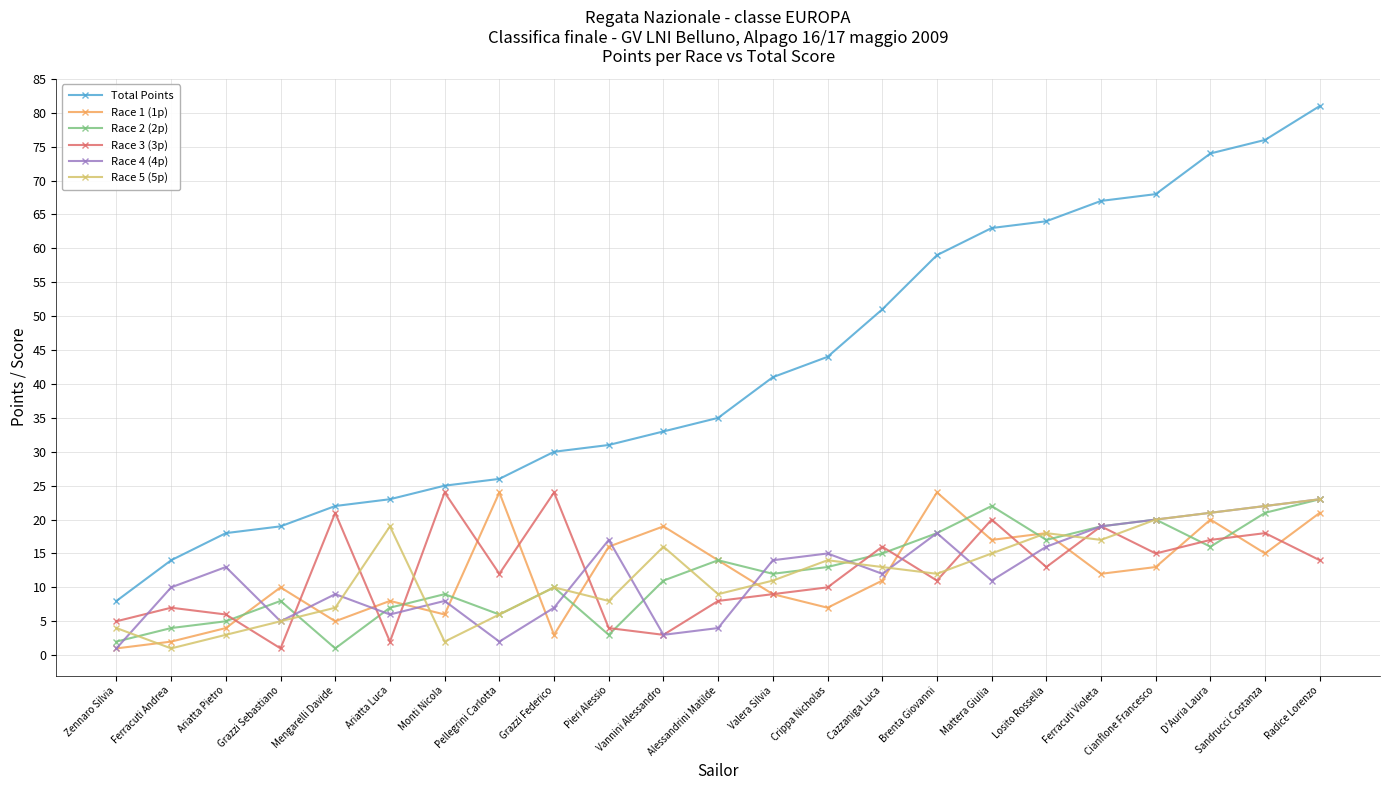

Reading right to left, transcribe all the data shown in this chart.

Total Points: Radice Lorenzo=81	Sandrucci Costanza=76	D'Auria Laura=74	Cianflone Francesco=68	Ferracuti Violeta=67	Losito Rossella=64	Mattera Giulia=63	Brenta Giovanni=59	Cazzaniga Luca=51	Crippa Nicholas=44	Valera Silvia=41	Alessandrini Matilde=35	Vannini Alessandro=33	Pieri Alessio=31	Grazzi Federico=30	Pellegrini Carlotta=26	Monti Nicola=25	Ariatta Luca=23	Mengarelli Davide=22	Grazzi Sebastiano=19	Ariatta Pietro=18	Ferracuti Andrea=14	Zennaro Silvia=8
Race 1 (1p): Radice Lorenzo=21	Sandrucci Costanza=15	D'Auria Laura=20	Cianflone Francesco=13	Ferracuti Violeta=12	Losito Rossella=18	Mattera Giulia=17	Brenta Giovanni=24	Cazzaniga Luca=11	Crippa Nicholas=7	Valera Silvia=9	Alessandrini Matilde=14	Vannini Alessandro=19	Pieri Alessio=16	Grazzi Federico=3	Pellegrini Carlotta=24	Monti Nicola=6	Ariatta Luca=8	Mengarelli Davide=5	Grazzi Sebastiano=10	Ariatta Pietro=4	Ferracuti Andrea=2	Zennaro Silvia=1
Race 2 (2p): Radice Lorenzo=23	Sandrucci Costanza=21	D'Auria Laura=16	Cianflone Francesco=20	Ferracuti Violeta=19	Losito Rossella=17	Mattera Giulia=22	Brenta Giovanni=18	Cazzaniga Luca=15	Crippa Nicholas=13	Valera Silvia=12	Alessandrini Matilde=14	Vannini Alessandro=11	Pieri Alessio=3	Grazzi Federico=10	Pellegrini Carlotta=6	Monti Nicola=9	Ariatta Luca=7	Mengarelli Davide=1	Grazzi Sebastiano=8	Ariatta Pietro=5	Ferracuti Andrea=4	Zennaro Silvia=2
Race 3 (3p): Radice Lorenzo=14	Sandrucci Costanza=18	D'Auria Laura=17	Cianflone Francesco=15	Ferracuti Violeta=19	Losito Rossella=13	Mattera Giulia=20	Brenta Giovanni=11	Cazzaniga Luca=16	Crippa Nicholas=10	Valera Silvia=9	Alessandrini Matilde=8	Vannini Alessandro=3	Pieri Alessio=4	Grazzi Federico=24	Pellegrini Carlotta=12	Monti Nicola=24	Ariatta Luca=2	Mengarelli Davide=21	Grazzi Sebastiano=1	Ariatta Pietro=6	Ferracuti Andrea=7	Zennaro Silvia=5
Race 4 (4p): Radice Lorenzo=23	Sandrucci Costanza=22	D'Auria Laura=21	Cianflone Francesco=20	Ferracuti Violeta=19	Losito Rossella=16	Mattera Giulia=11	Brenta Giovanni=18	Cazzaniga Luca=12	Crippa Nicholas=15	Valera Silvia=14	Alessandrini Matilde=4	Vannini Alessandro=3	Pieri Alessio=17	Grazzi Federico=7	Pellegrini Carlotta=2	Monti Nicola=8	Ariatta Luca=6	Mengarelli Davide=9	Grazzi Sebastiano=5	Ariatta Pietro=13	Ferracuti Andrea=10	Zennaro Silvia=1
Race 5 (5p): Radice Lorenzo=23	Sandrucci Costanza=22	D'Auria Laura=21	Cianflone Francesco=20	Ferracuti Violeta=17	Losito Rossella=18	Mattera Giulia=15	Brenta Giovanni=12	Cazzaniga Luca=13	Crippa Nicholas=14	Valera Silvia=11	Alessandrini Matilde=9	Vannini Alessandro=16	Pieri Alessio=8	Grazzi Federico=10	Pellegrini Carlotta=6	Monti Nicola=2	Ariatta Luca=19	Mengarelli Davide=7	Grazzi Sebastiano=5	Ariatta Pietro=3	Ferracuti Andrea=1	Zennaro Silvia=4